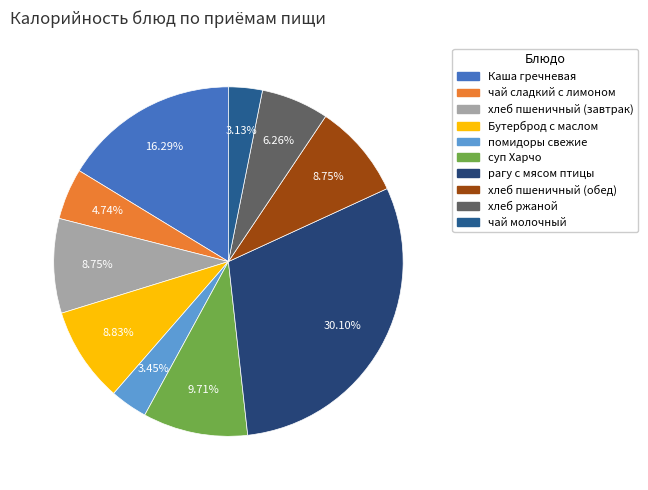

To the nearest percent, what is the difference between the Бутерброд с маслом and рагу с мясом птицы slice percentages?

21%